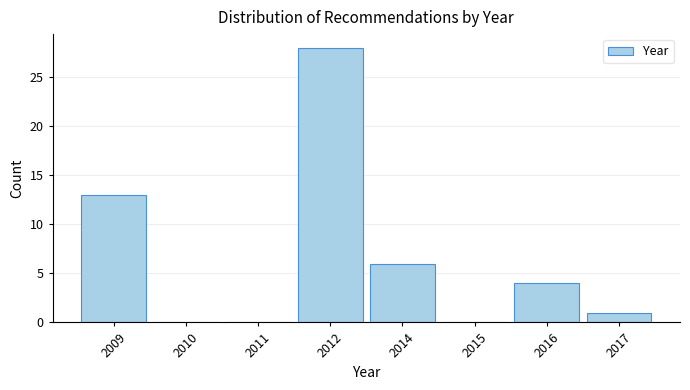

Reading left to right, transcribe all the data shown in this chart.

2009=13	2010=0	2011=0	2012=28	2014=6	2015=0	2016=4	2017=1